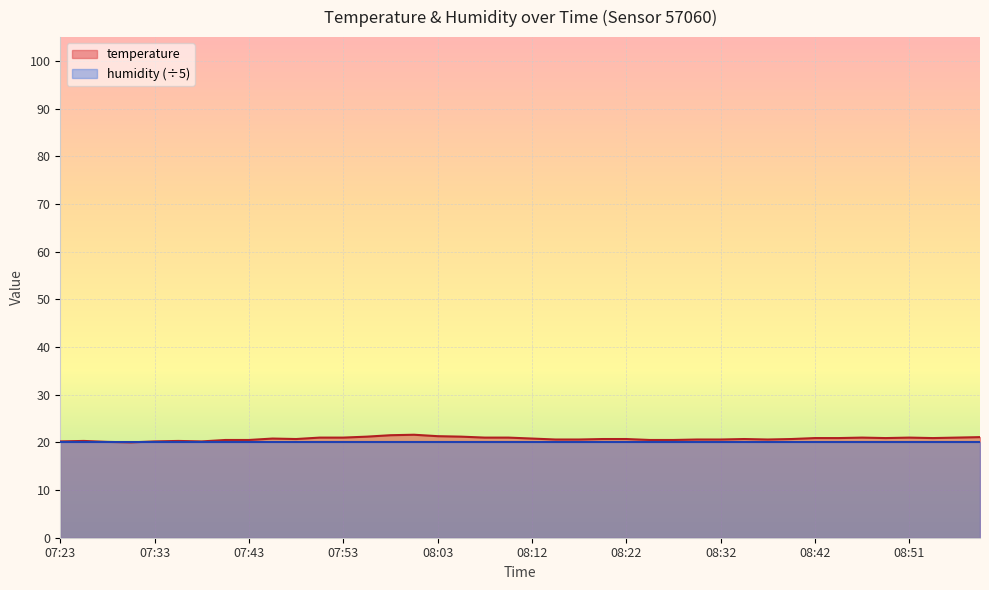

Rank the categories by value from highest to lowest.

08:00, 07:58, 08:03, 07:55, 08:05, 08:59, 07:50, 07:53, 08:07, 08:10, 08:47, 08:51, 08:56, 08:42, 08:44, 08:49, 08:54, 07:45, 08:12, 07:48, 08:20, 08:22, 08:34, 08:39, 08:15, 08:17, 08:29, 08:32, 08:37, 07:40, 07:43, 08:25, 08:27, 07:26, 07:36, 07:23, 07:33, 07:38, 07:28, 07:31